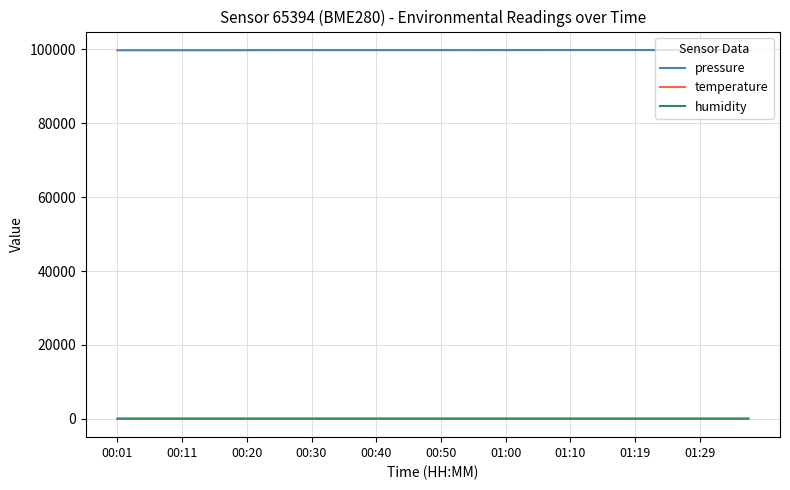

True or false: pressure and temperature cross at least once.

False